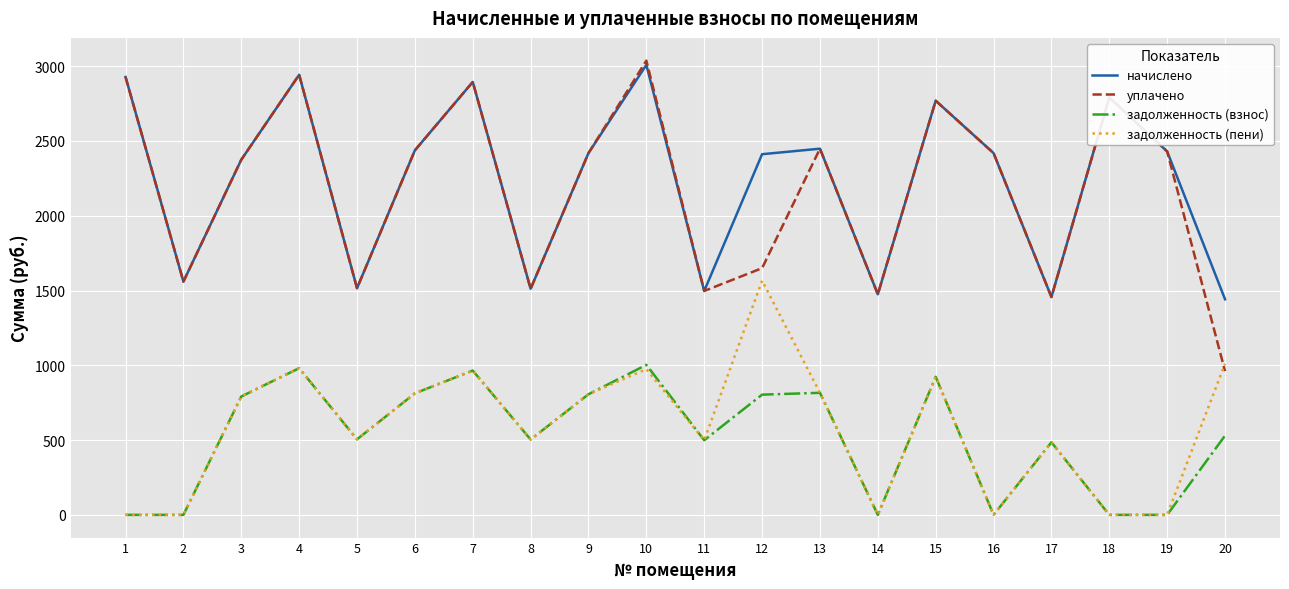

What is the maximum value shown in the chart?

3037.1